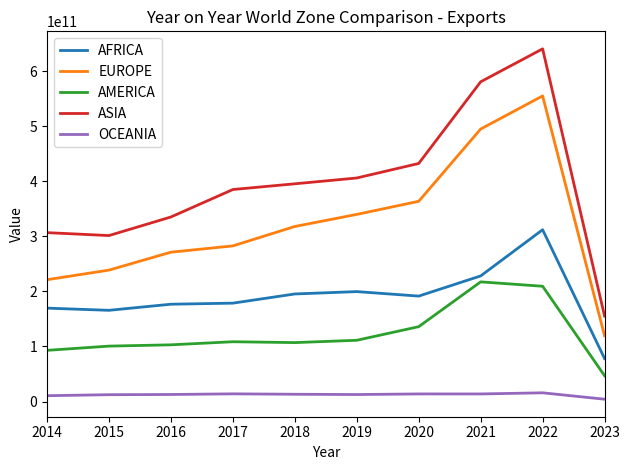

Which series has the largest total across all categories?

ASIA